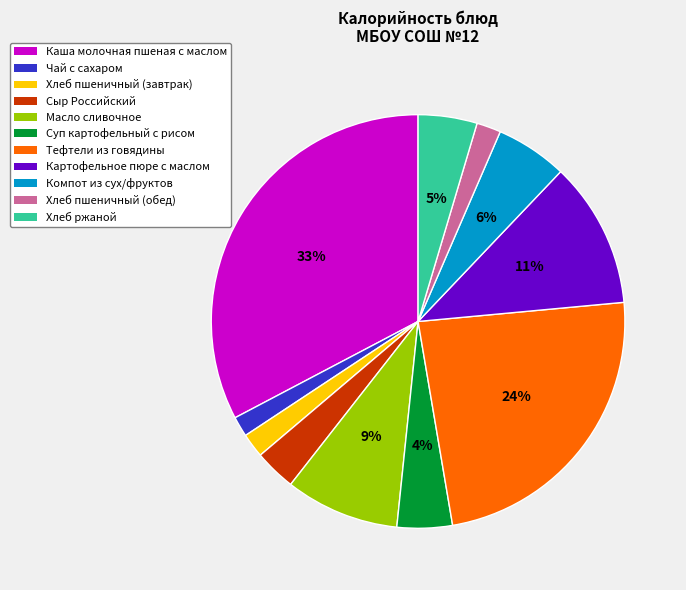

True or false: Сыр Российский accounts for 3% of the total.

True